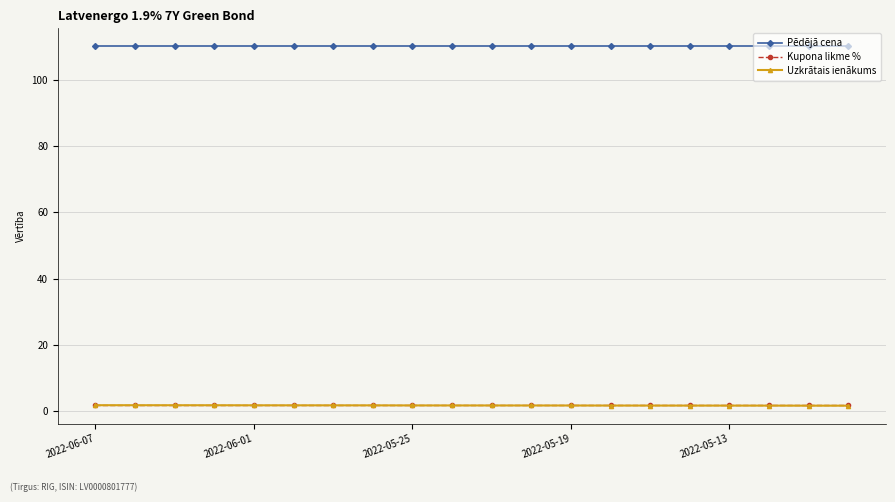

True or false: Pēdējā cena and Kupona likme % intersect in this chart.

False